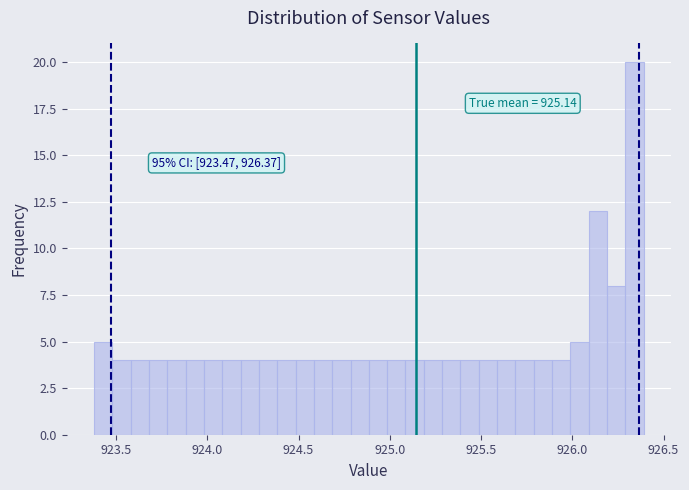

Read against the x-axis, roughly where is the centre of the tallest bar?

926.35